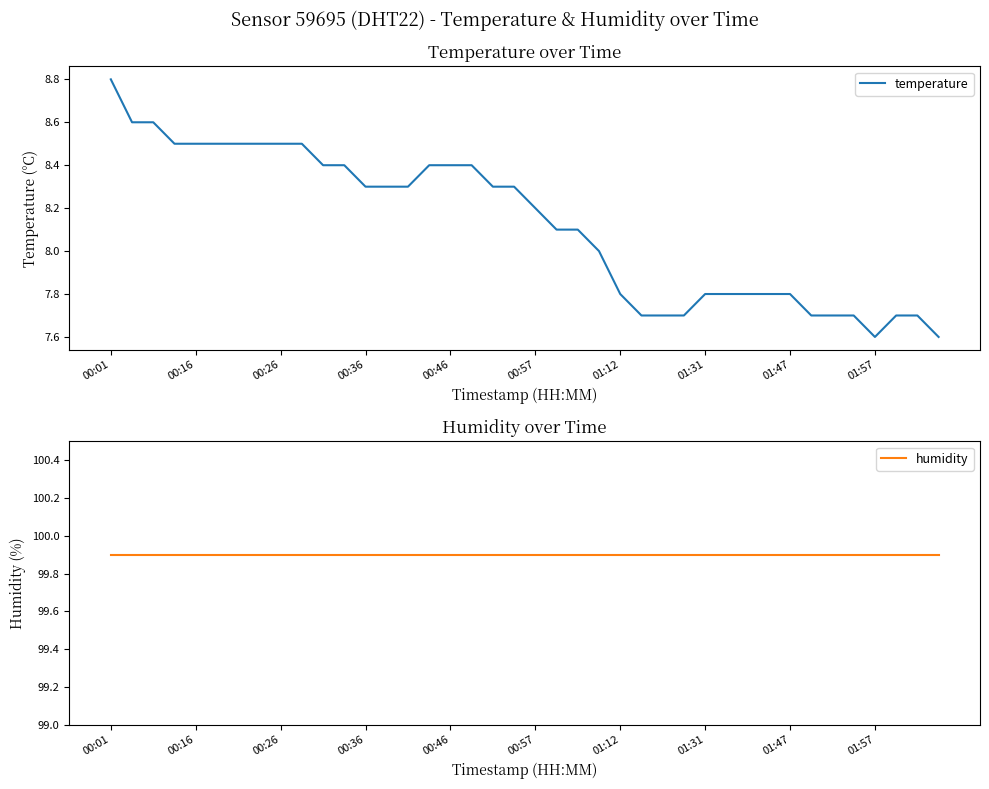

How many data points in temperature are above 8?

23